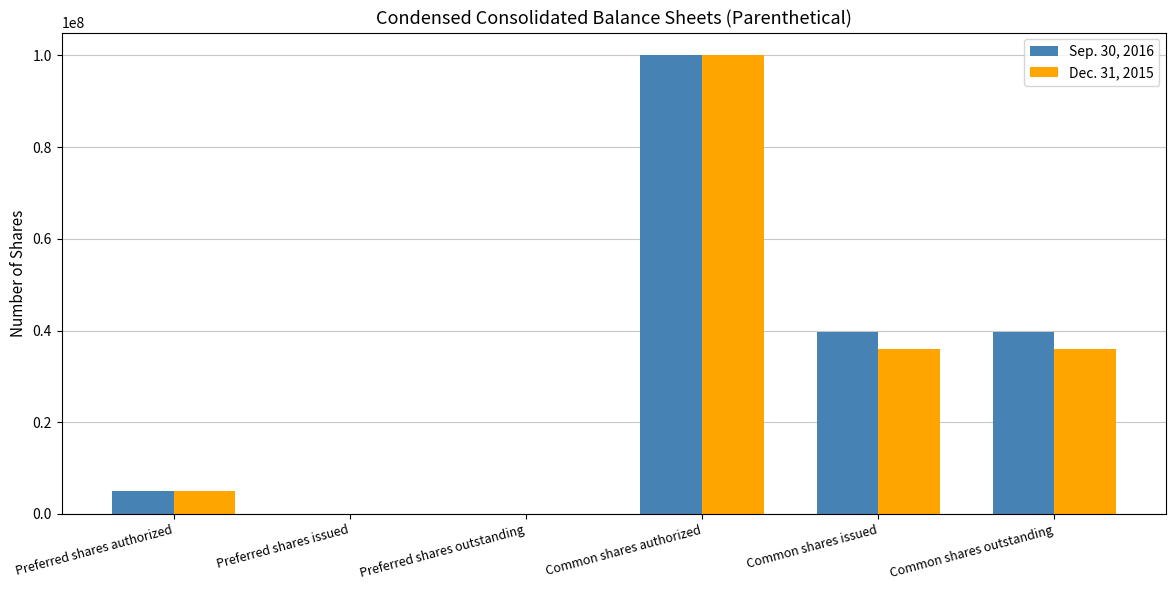

Reading left to right, what are all the values shown in this chart?

Sep. 30, 2016: Preferred shares authorized=5000000	Preferred shares issued=0	Preferred shares outstanding=0	Common shares authorized=100000000	Common shares issued=39724003	Common shares outstanding=39724003
Dec. 31, 2015: Preferred shares authorized=5000000	Preferred shares issued=0	Preferred shares outstanding=0	Common shares authorized=100000000	Common shares issued=35864765	Common shares outstanding=35864765